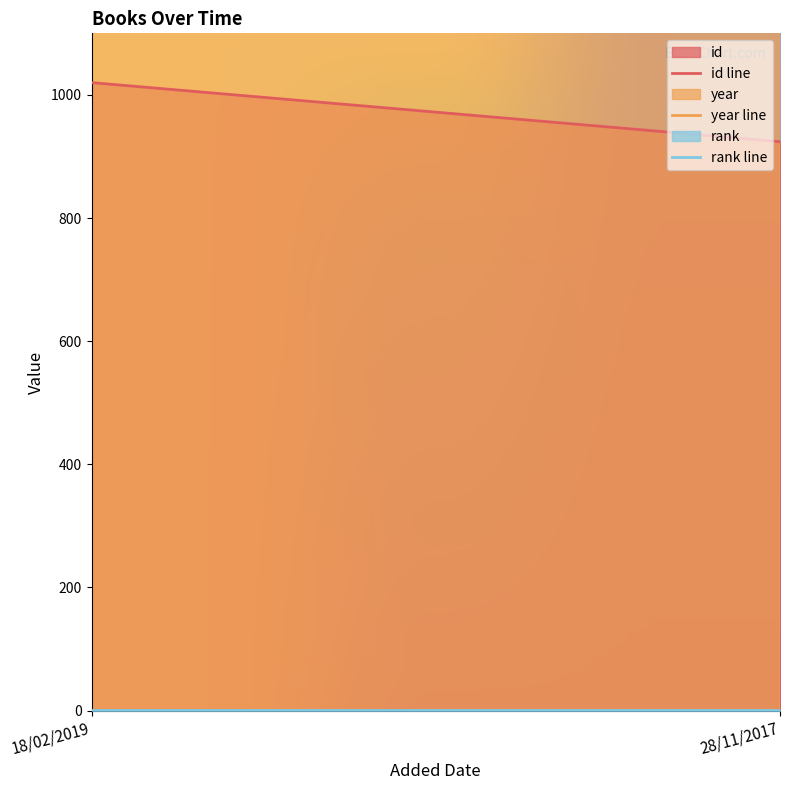

Rank the categories by id value from highest to lowest.

18/02/2019, 28/11/2017